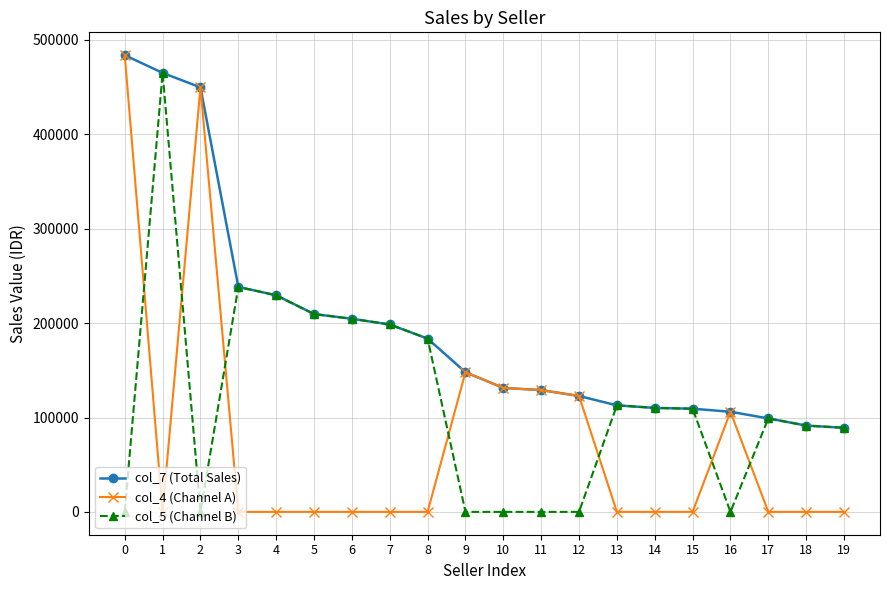

Which series ends up on top after the final intersection of col_5 (Channel B) and col_4 (Channel A)?

col_5 (Channel B)